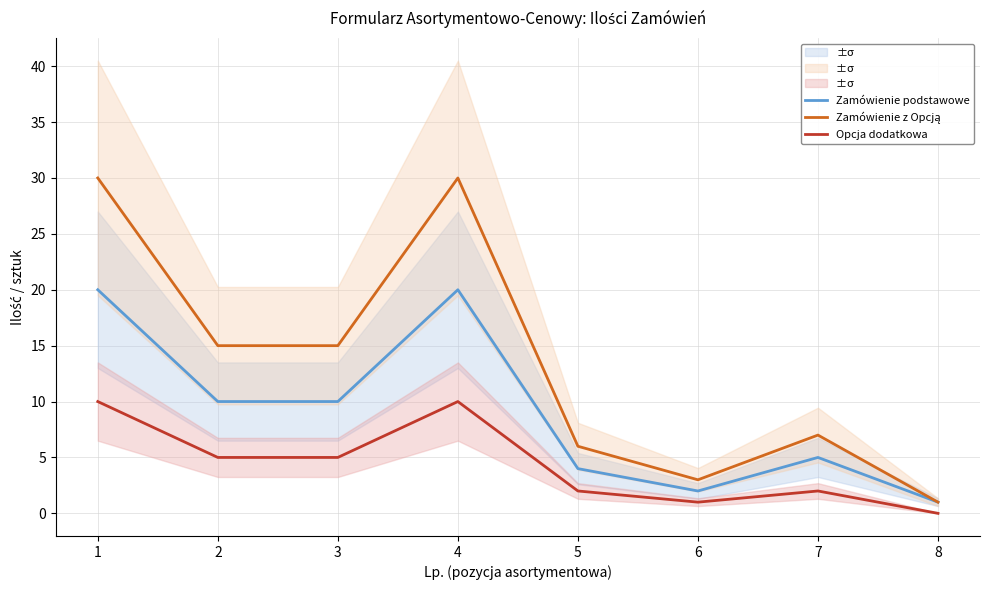

List the labels in order of Zamówienie z Opcją value, largest first.

1, 4, 2, 3, 7, 5, 6, 8